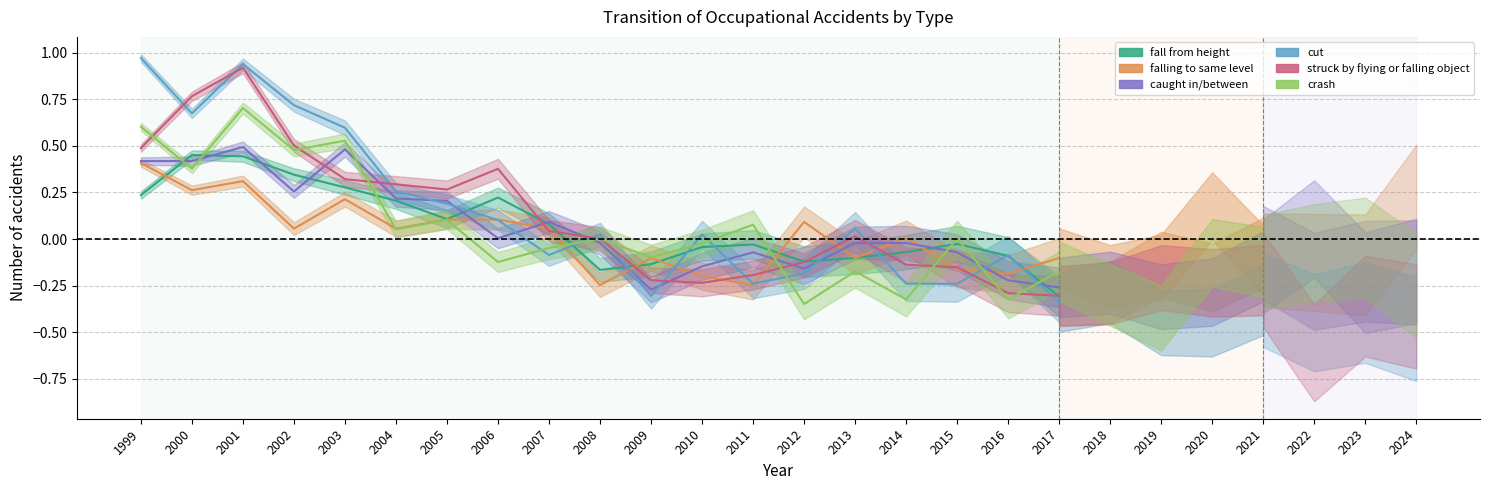

List the labels in order of struck by flying or falling object value, largest first.

2001, 2000, 2002, 1999, 2006, 2003, 2004, 2005, 2007, 2013, 2008, 2012, 2014, 2015, 2011, 2009, 2010, 2016, 2017